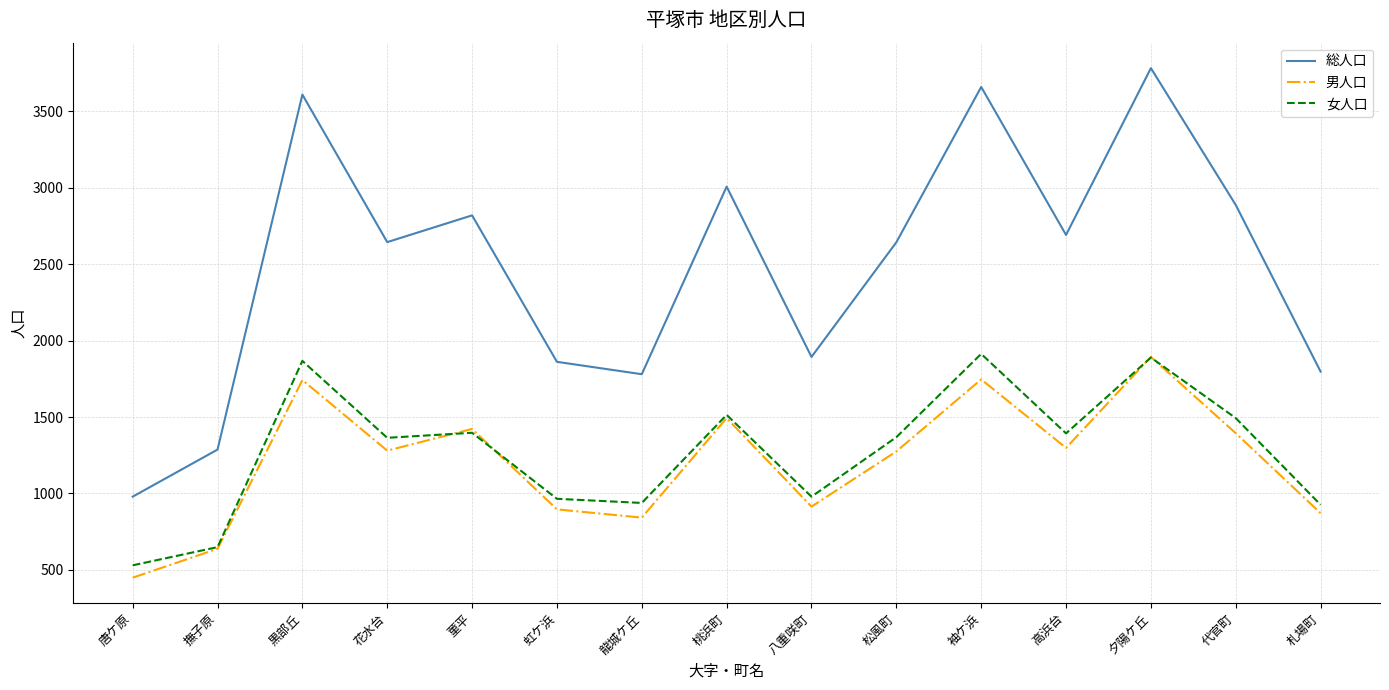

Where does the 総人口 series first go above 2644?

黒部丘